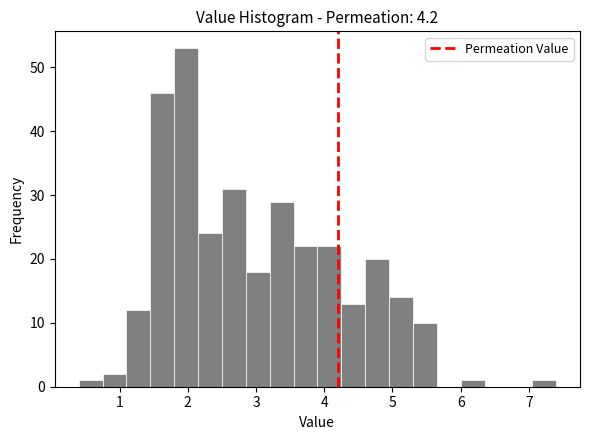

Read against the x-axis, roughly where is the centre of the tallest bar?

2.0